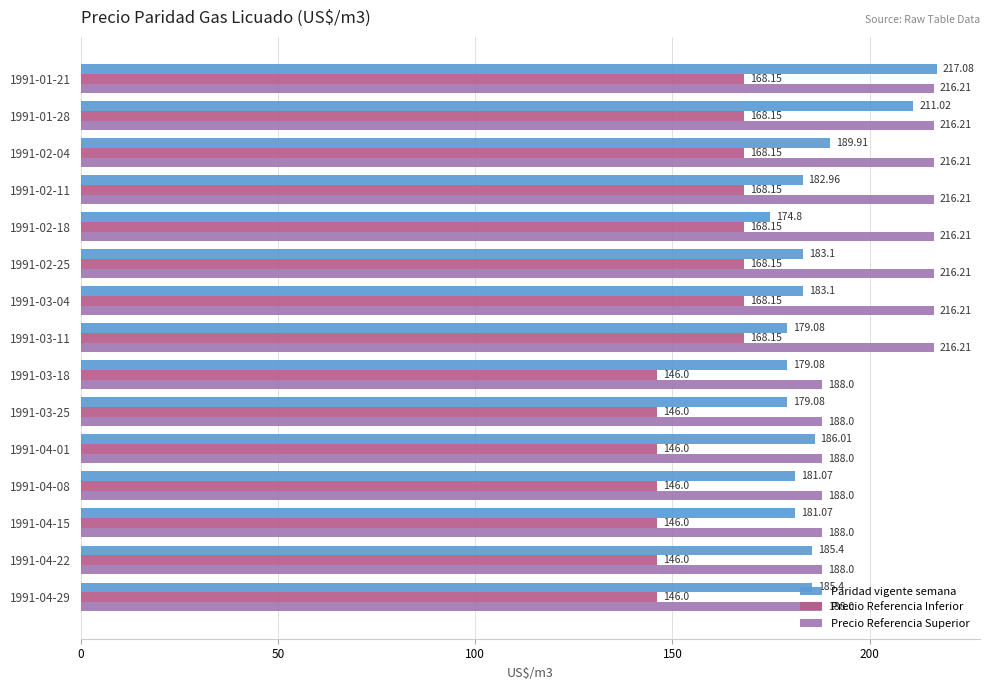

What is the greatest value displayed?

217.1